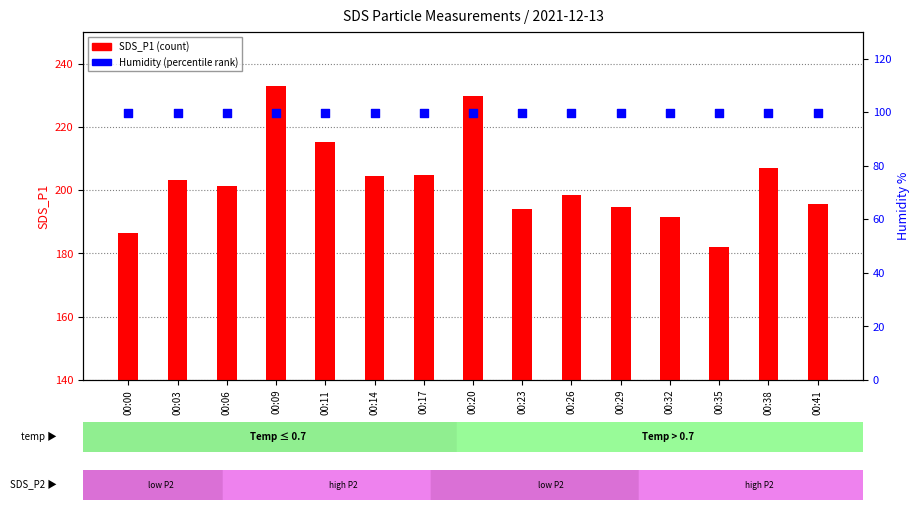

Which series has the largest Y range (max minus min)?

SDS_P1 (count)